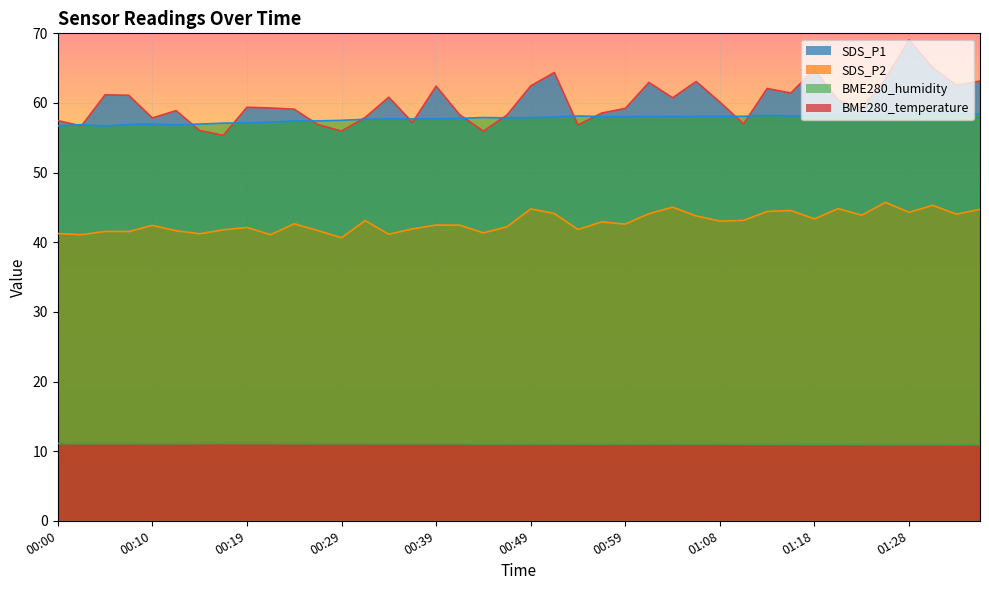

What is the average value of the BME280_temperature series?

11.0